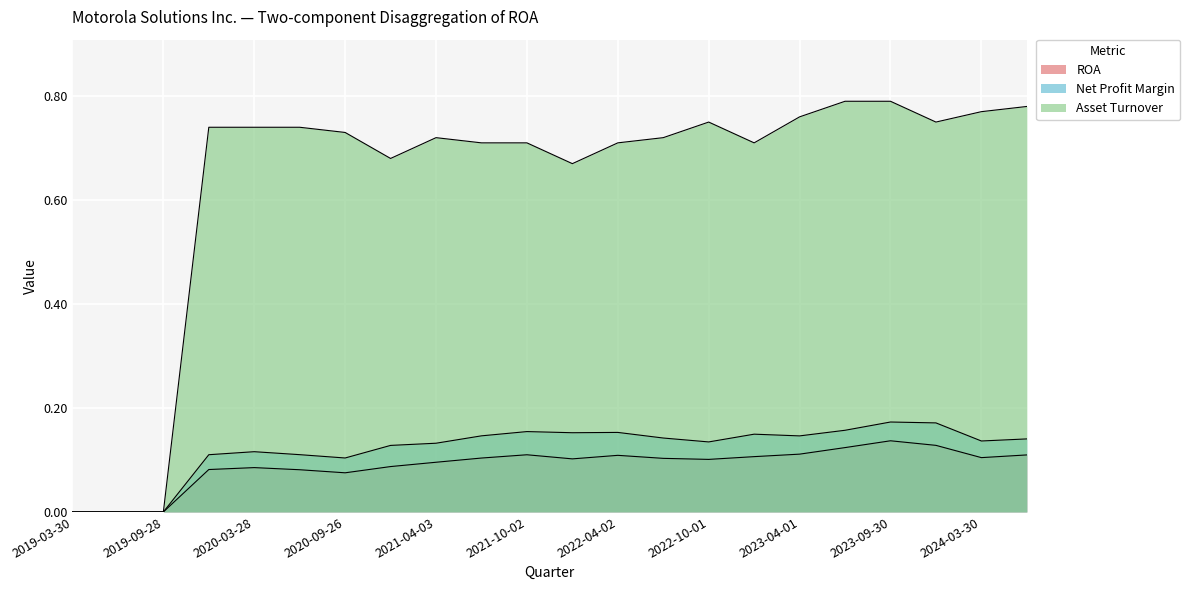

How many lines are shown in the chart?

3